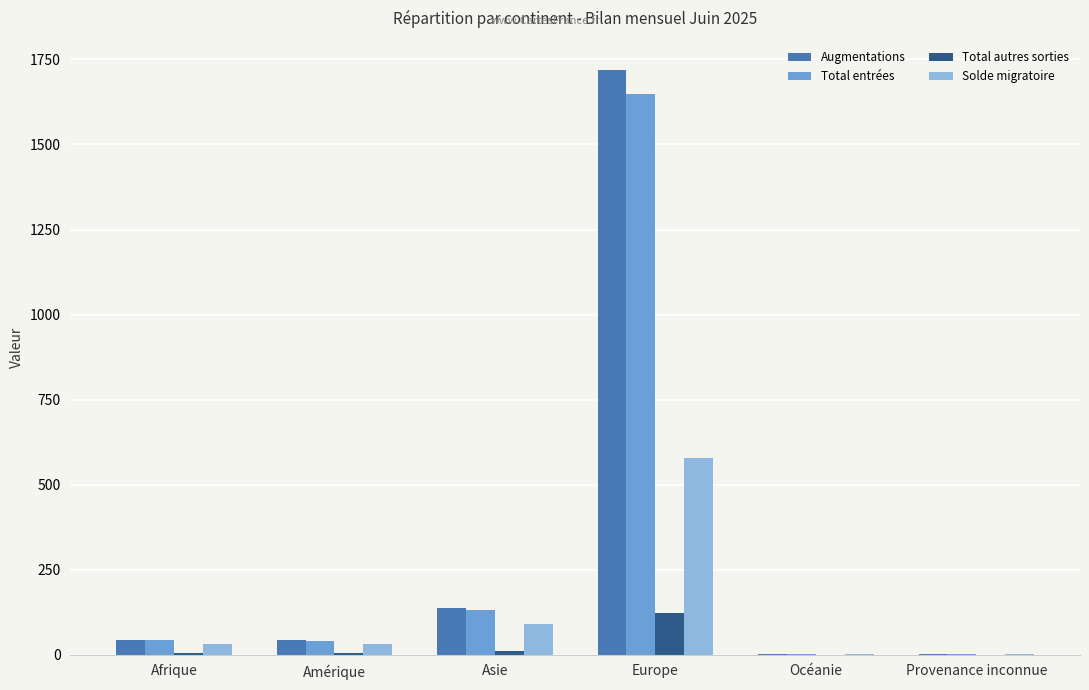

At which category is the sum across all series the highest?

Europe